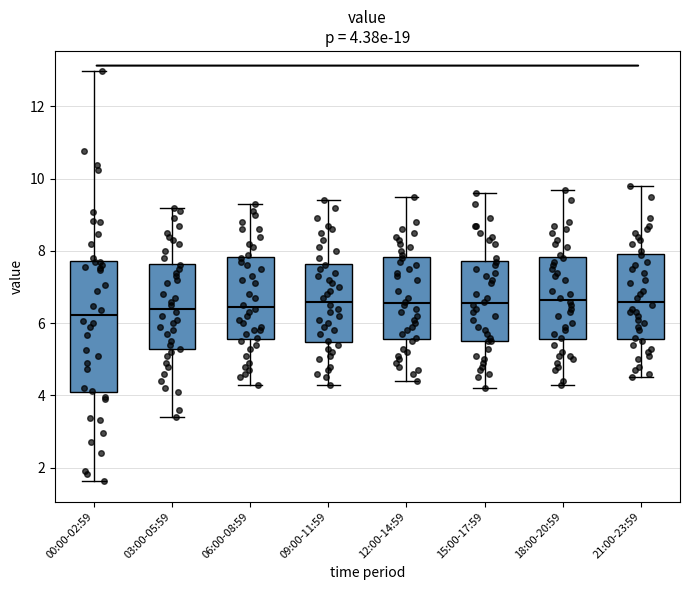

Comparing the boxes themselves (not the whiskers), which one is the tallest?

00:00-02:59